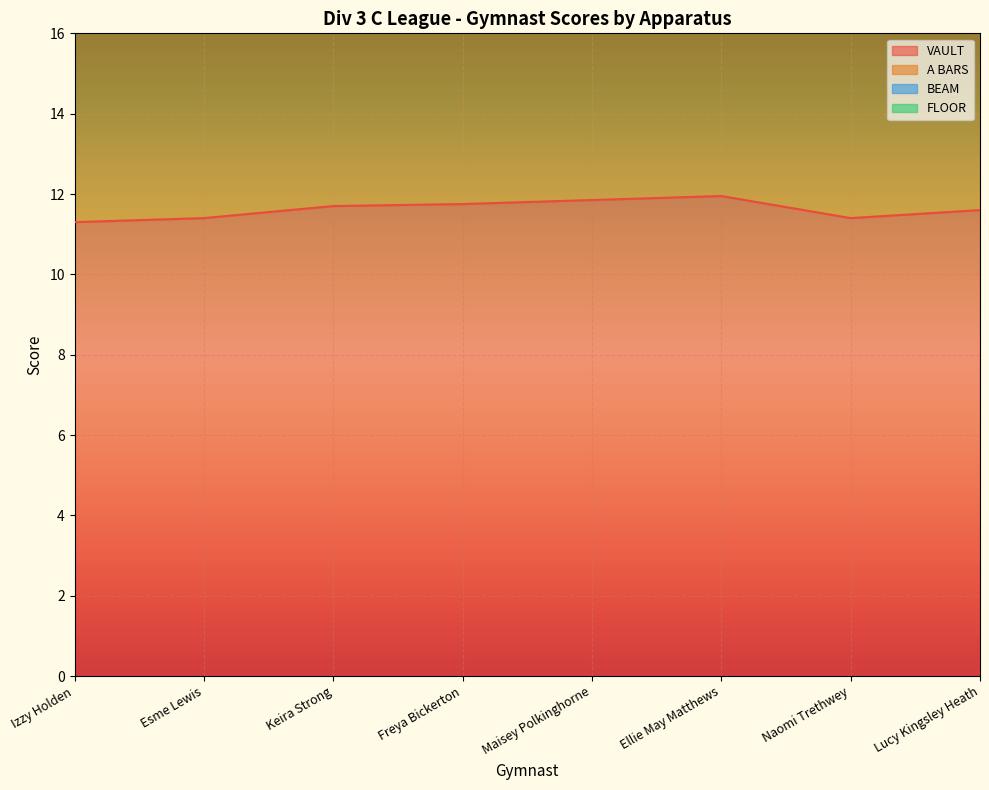

True or false: VAULT has a value of 11.8 at Maisey Polkinghorne.

True